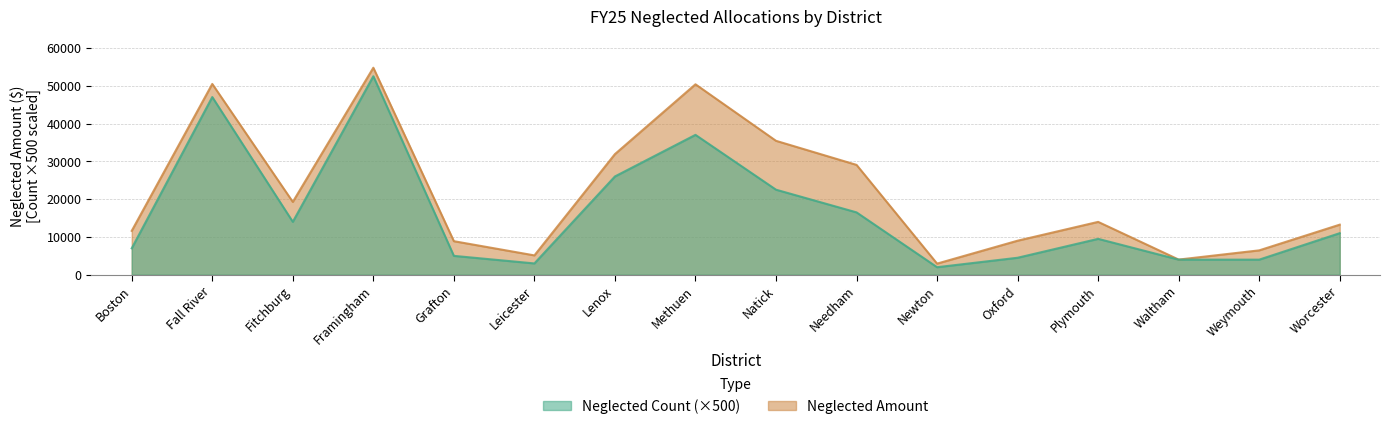

At which category is the sum across all series the highest?

Framingham